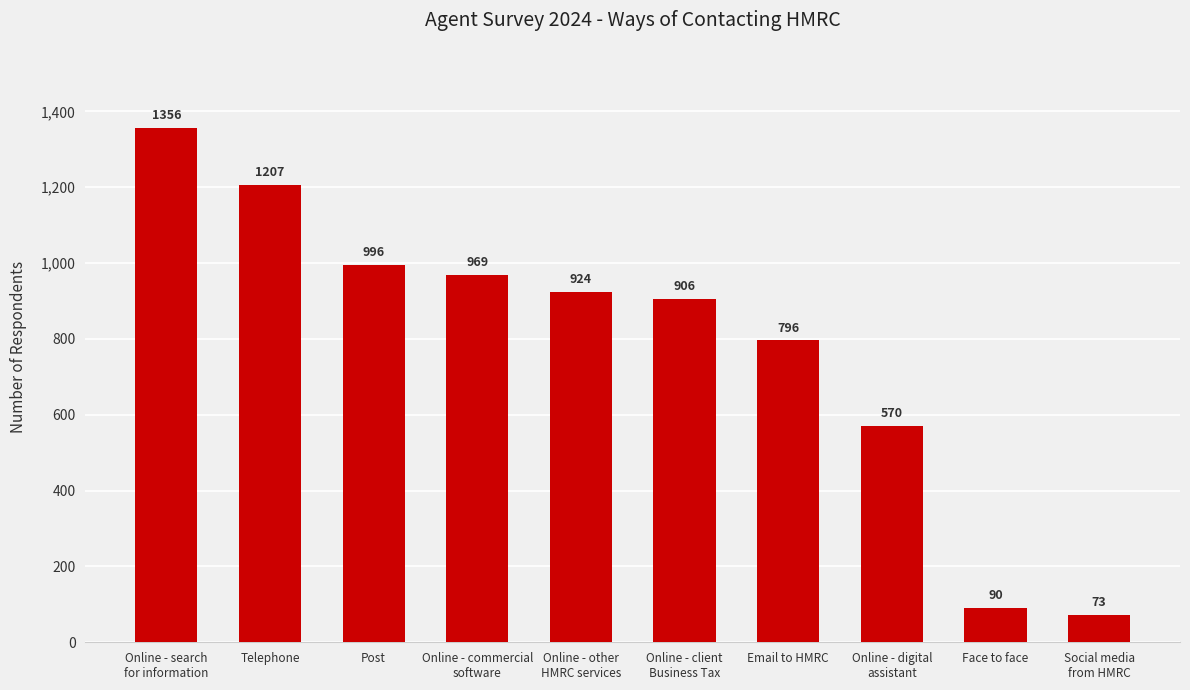

Reading left to right, transcribe all the data shown in this chart.

Online - search
for information=1356	Telephone=1207	Post=996	Online - commercial
software=969	Online - other
HMRC services=924	Online - client
Business Tax=906	Email to HMRC=796	Online - digital
assistant=570	Face to face=90	Social media
from HMRC=73